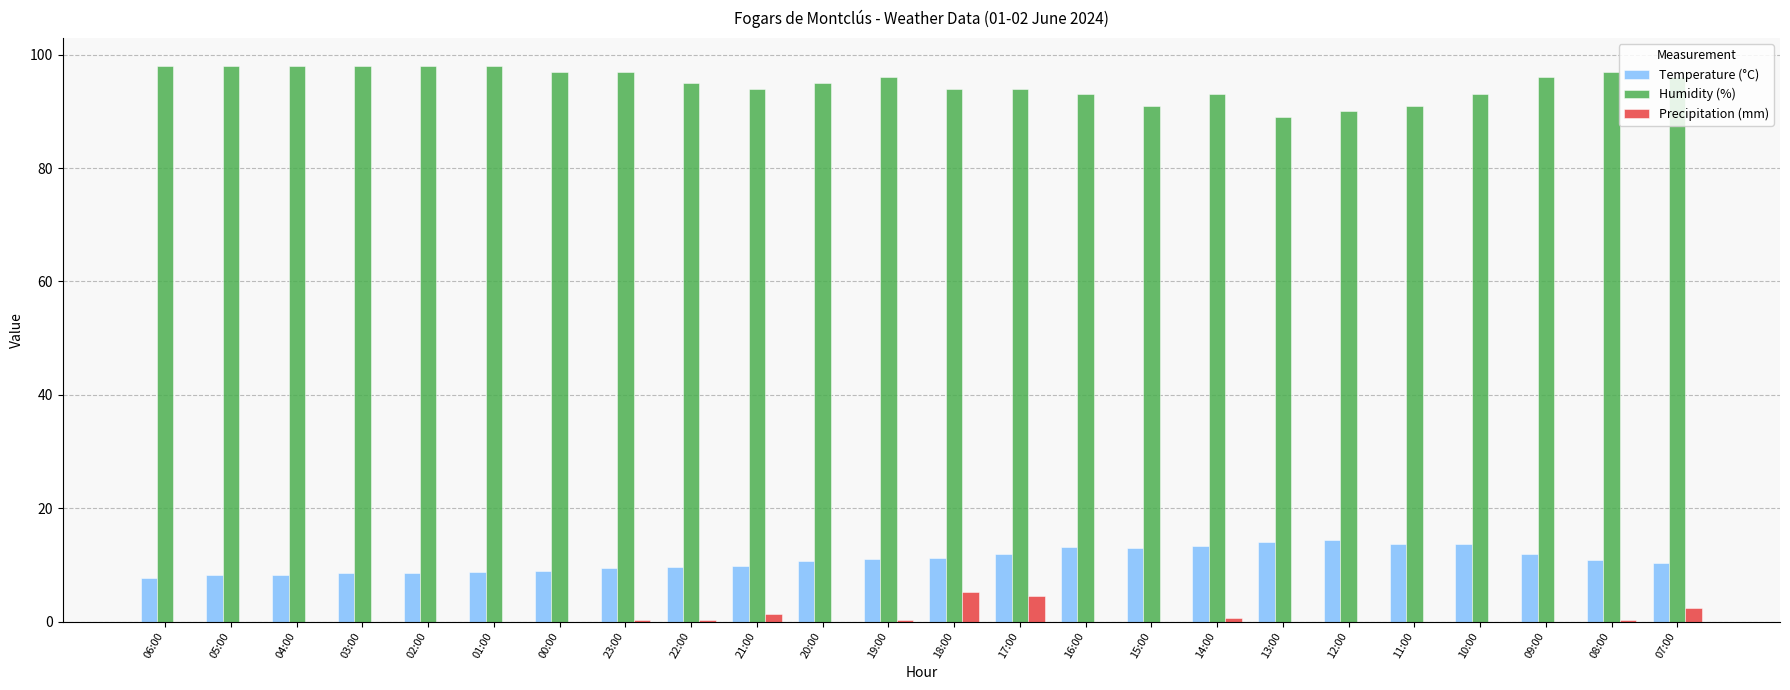

What is the highest value of the Precipitation (mm) series?

5.2